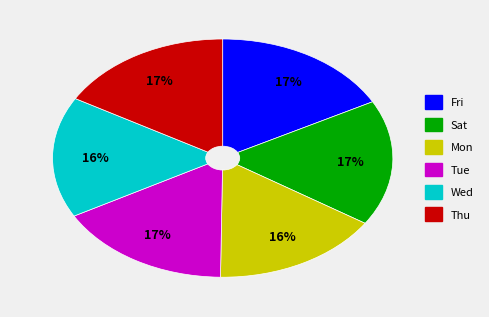

To the nearest percent, what is the difference between the Wed and Fri slice percentages?

1%